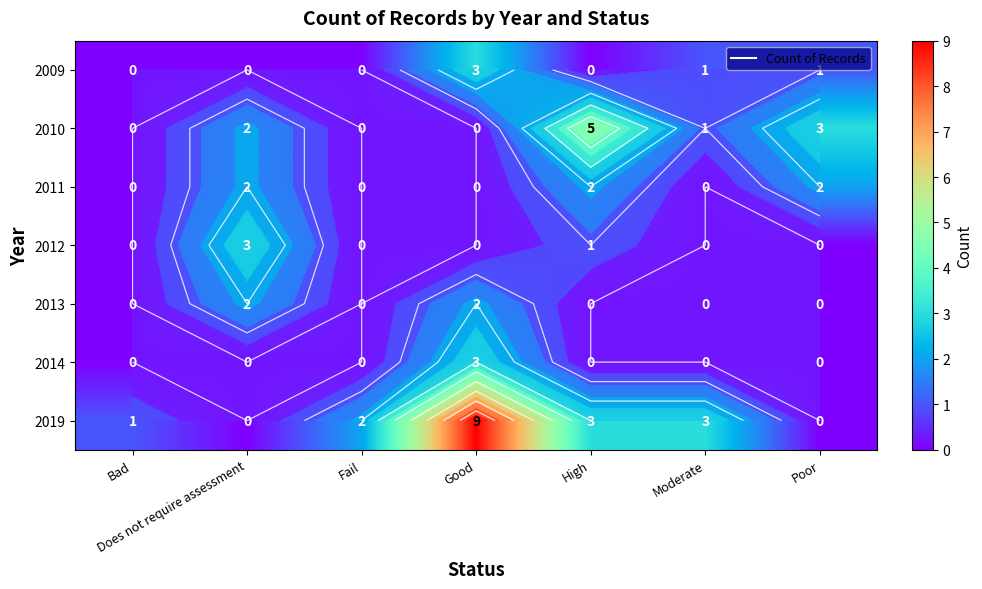

Which label corresponds to the smallest value in the chart?

Bad